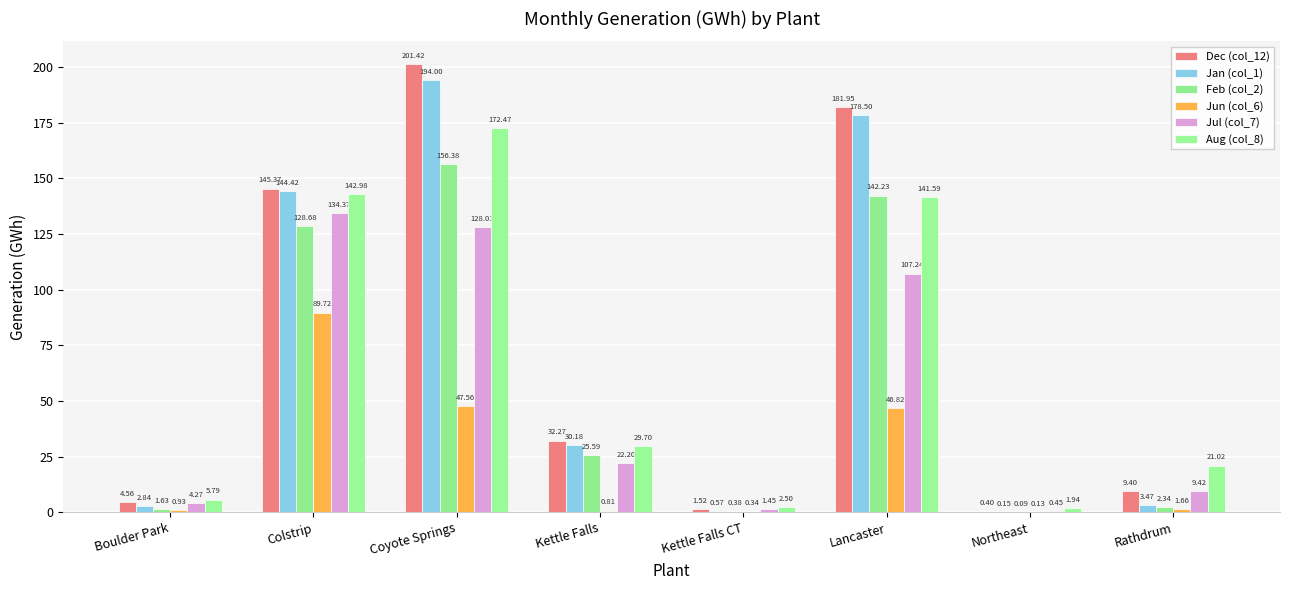

Which series has the widest spread of values?

Dec (col_12)